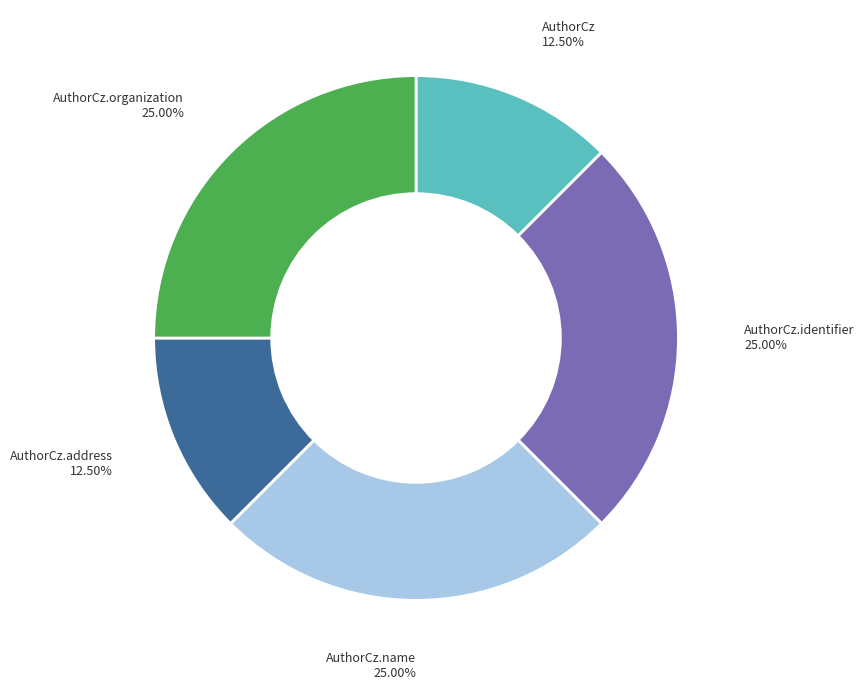

Does any single category account for the majority?

No